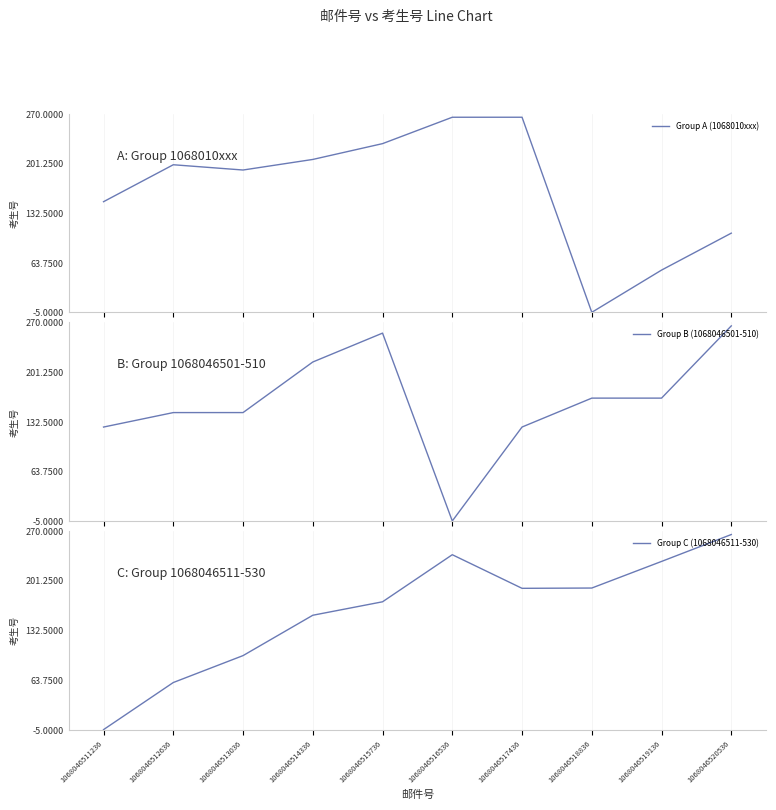

Rank the series by their average value, from lowest to highest.

Group C (1068046511-530), Group B (1068046501-510), Group A (1068010xxx)